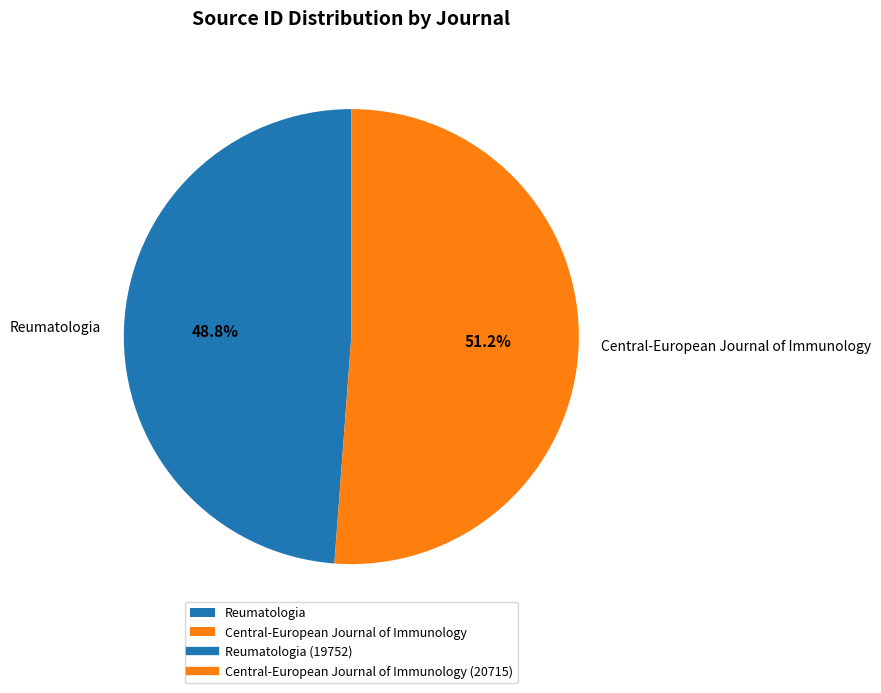

To the nearest percent, what portion does Central-European Journal of Immunology represent?

51%